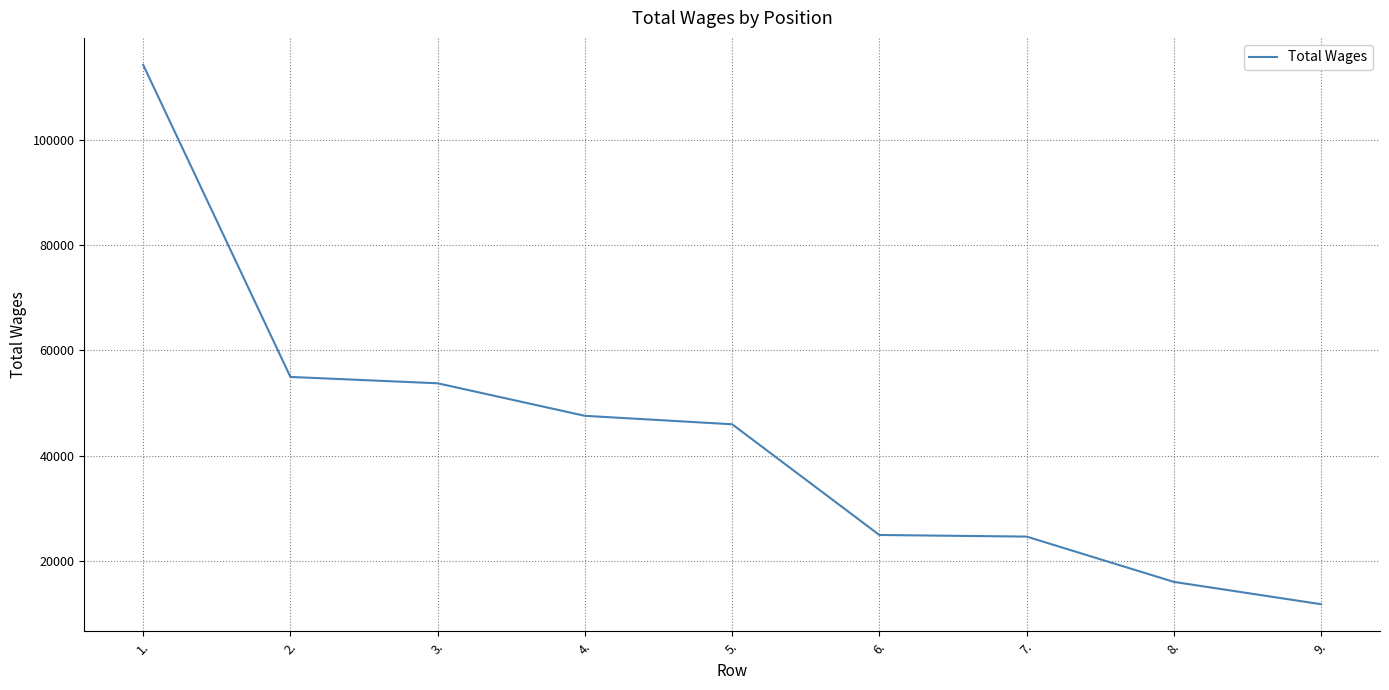

What position from the left is 3.?

3